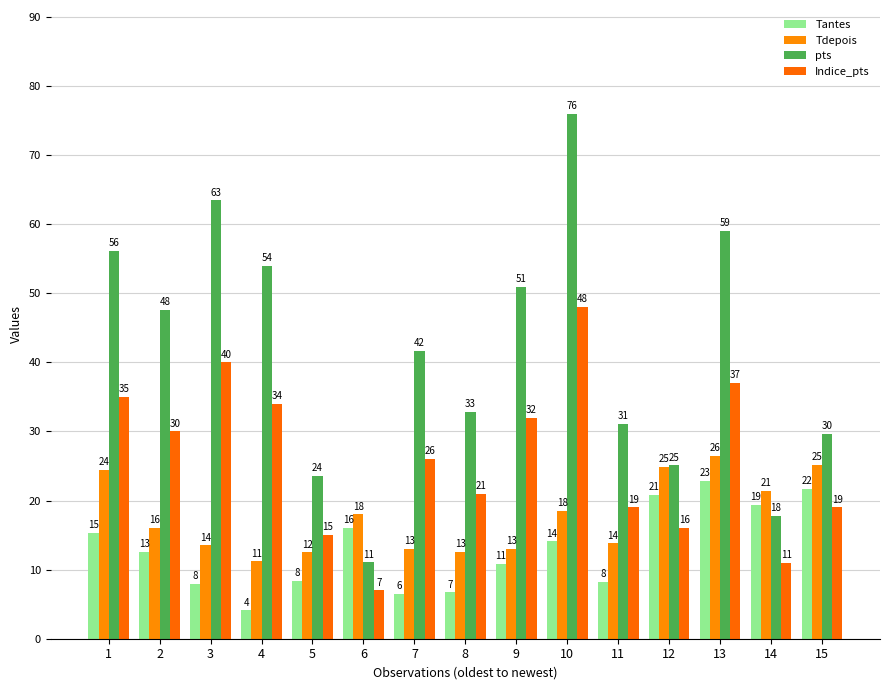

Where does the pts series first go above 41?

1